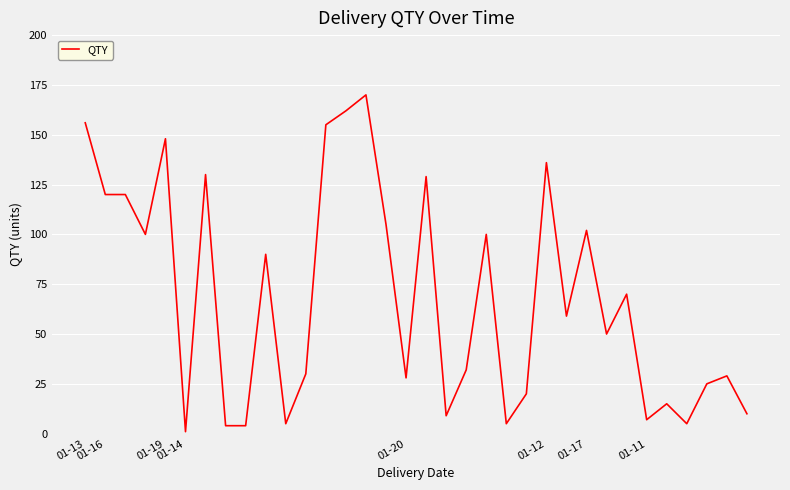

What is the maximum value shown in the chart?

170